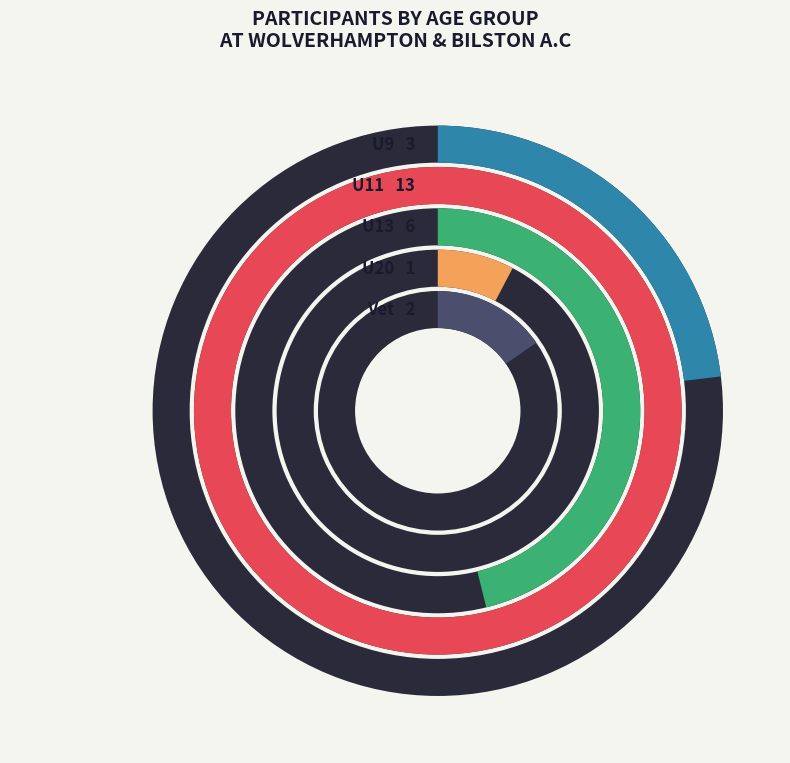

True or false: U20 accounts for 4% of the total.

True